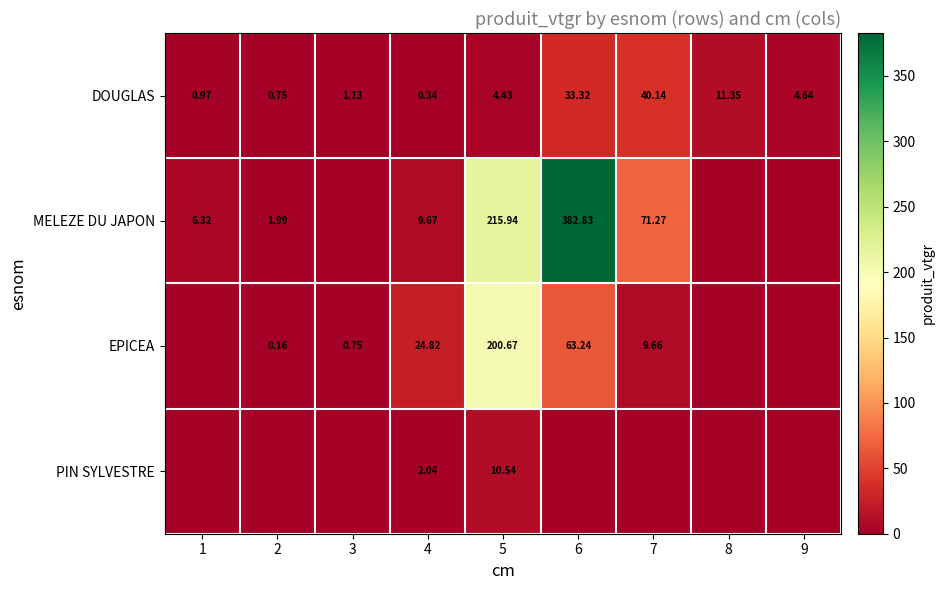

Is the value of MELEZE DU JAPON at 5 greater than the value of EPICEA at 3?

Yes